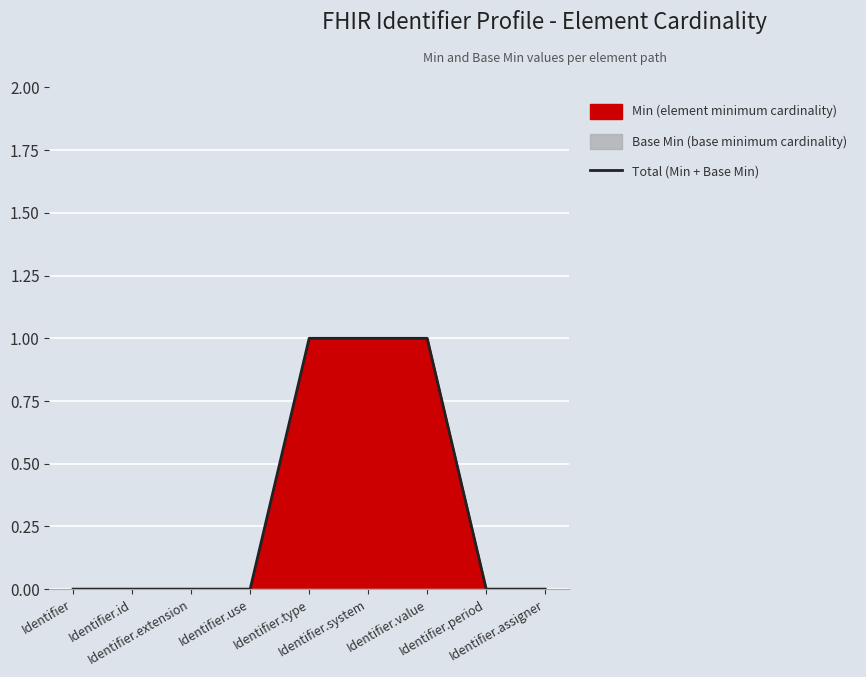

The value at Identifier.id is 0. True or false?

False